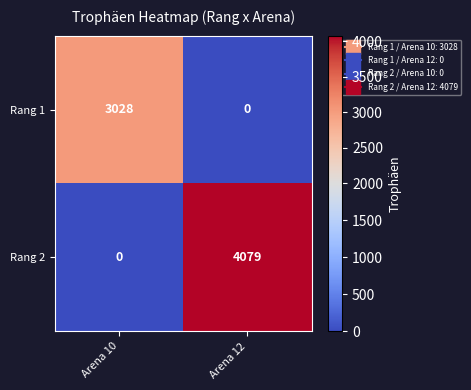

At Arena 12, list the series in order from largest to smallest.

Rang 2, Rang 1